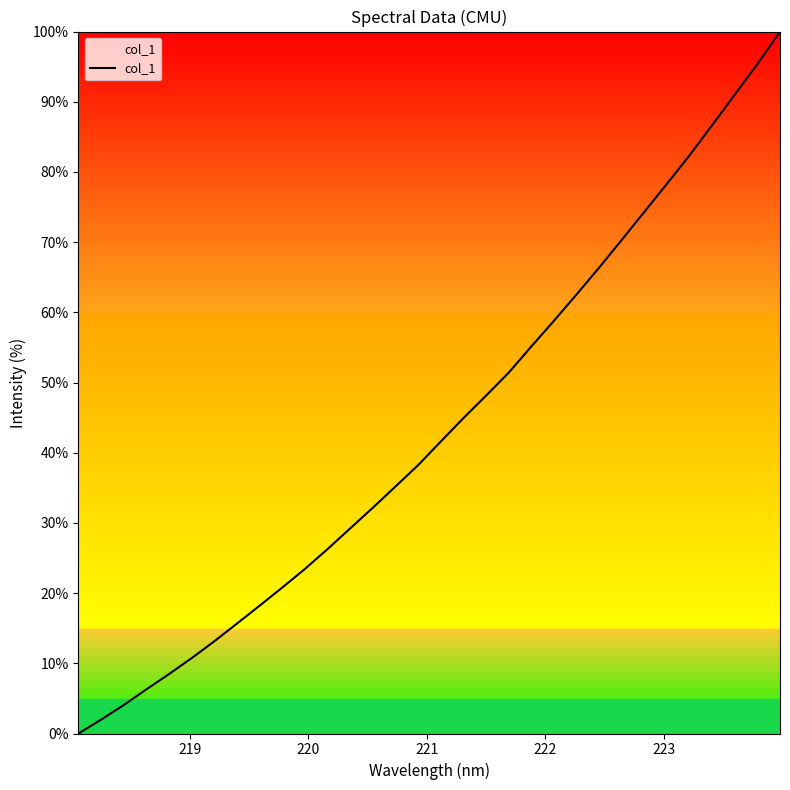

What is the maximum value shown in the chart?

100.0